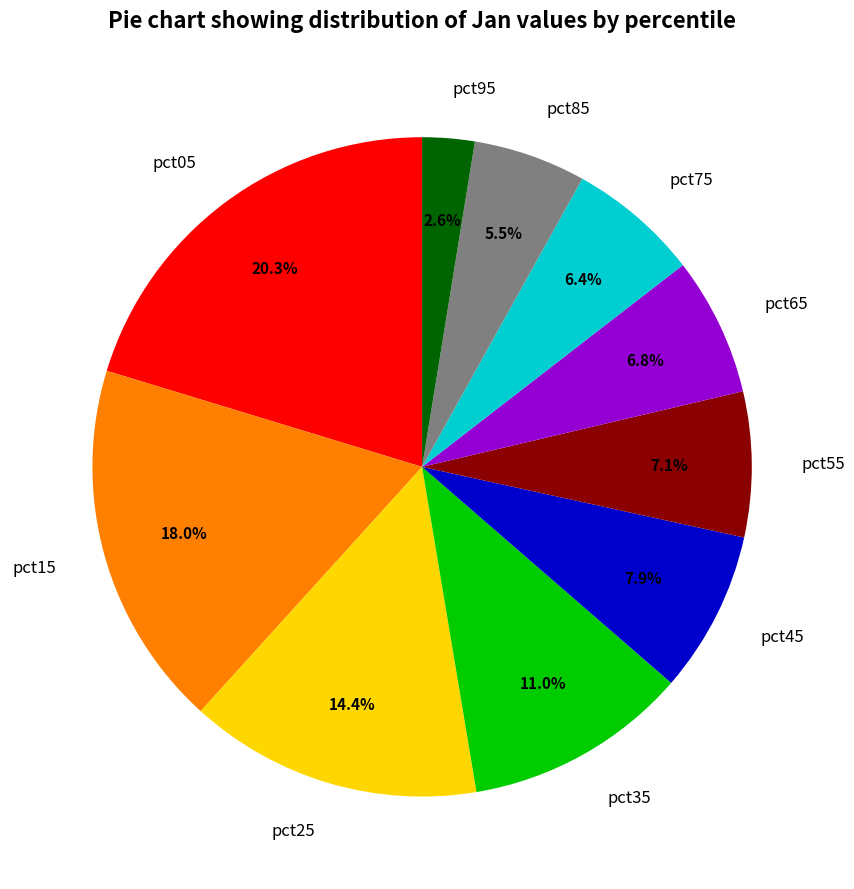

How many slices are in this pie chart?

10